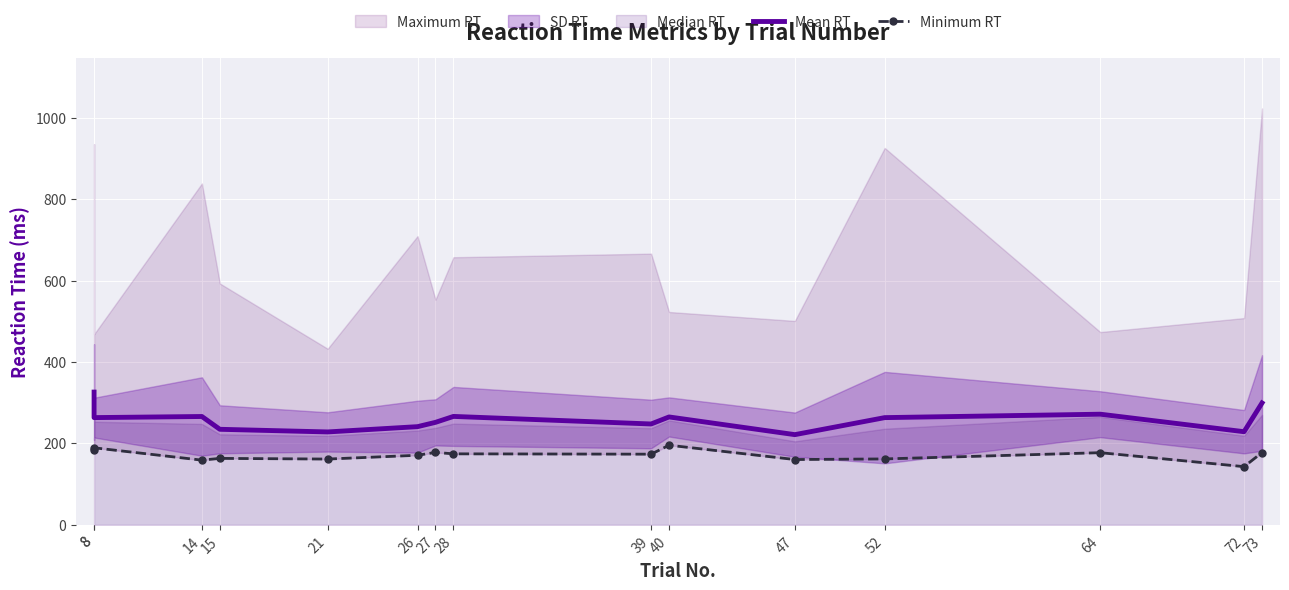

How many lines are shown in the chart?

2